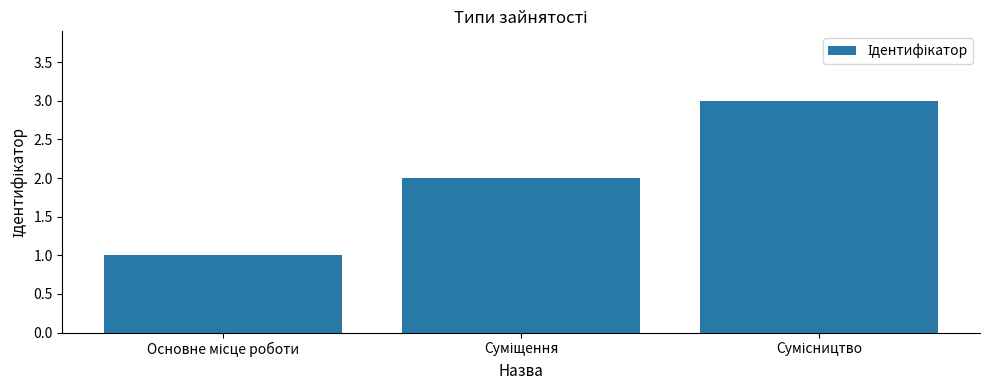

What is the greatest value displayed?

3